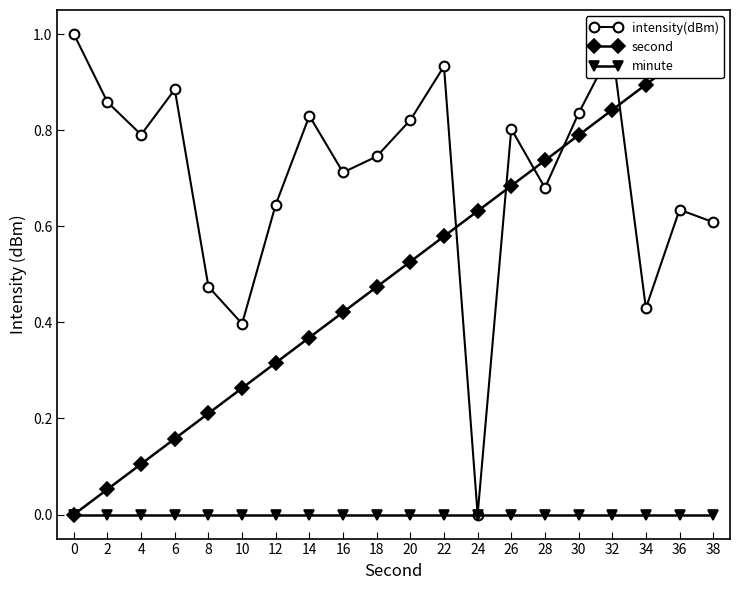

True or false: minute has more than 1 interior local peaks.

False